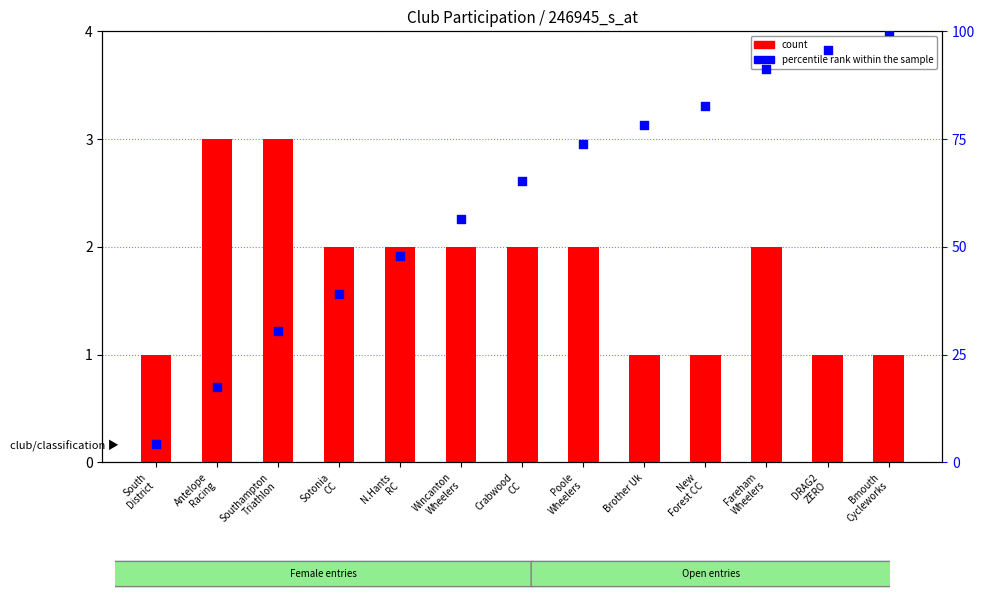

At how many categories does at least one series exceed 18?

11